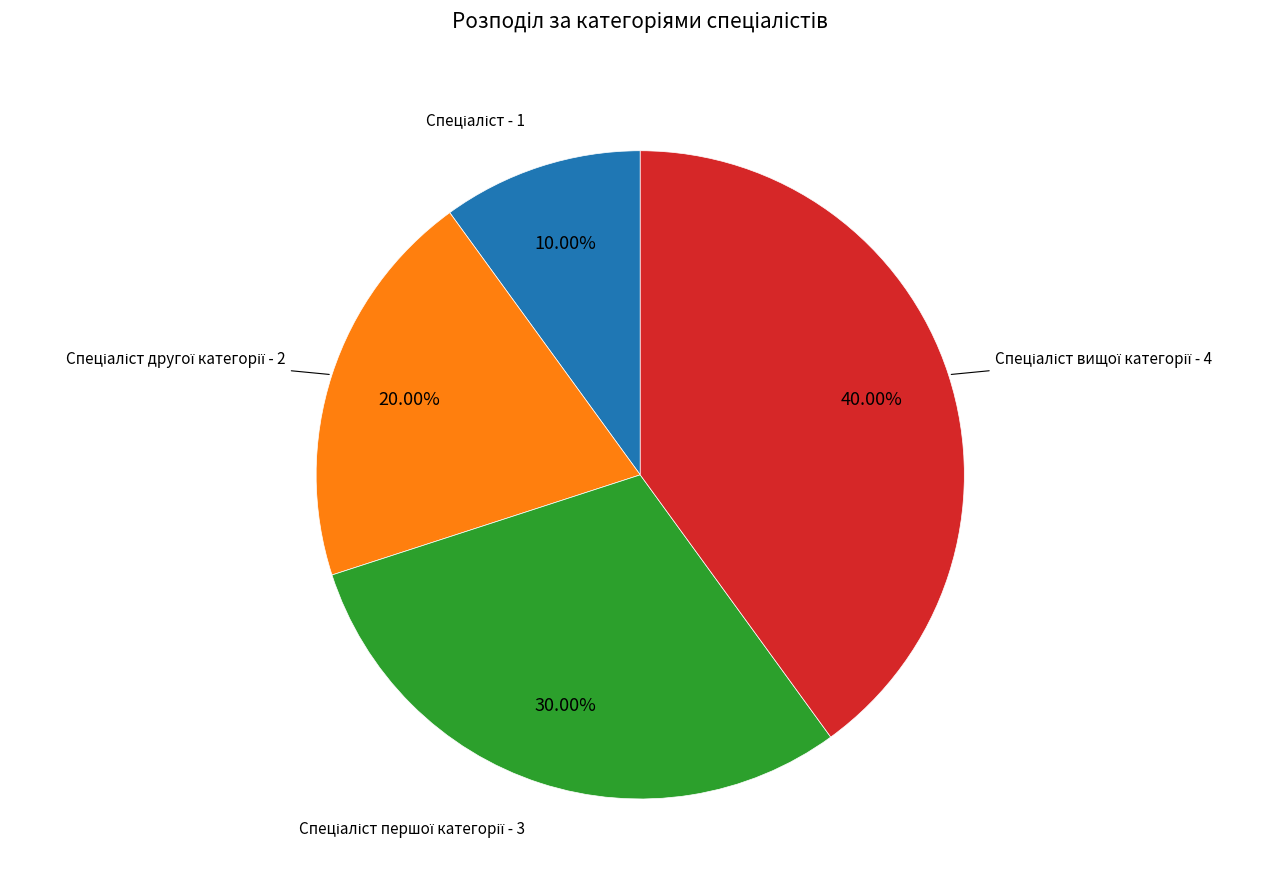

Does any single category account for the majority?

No